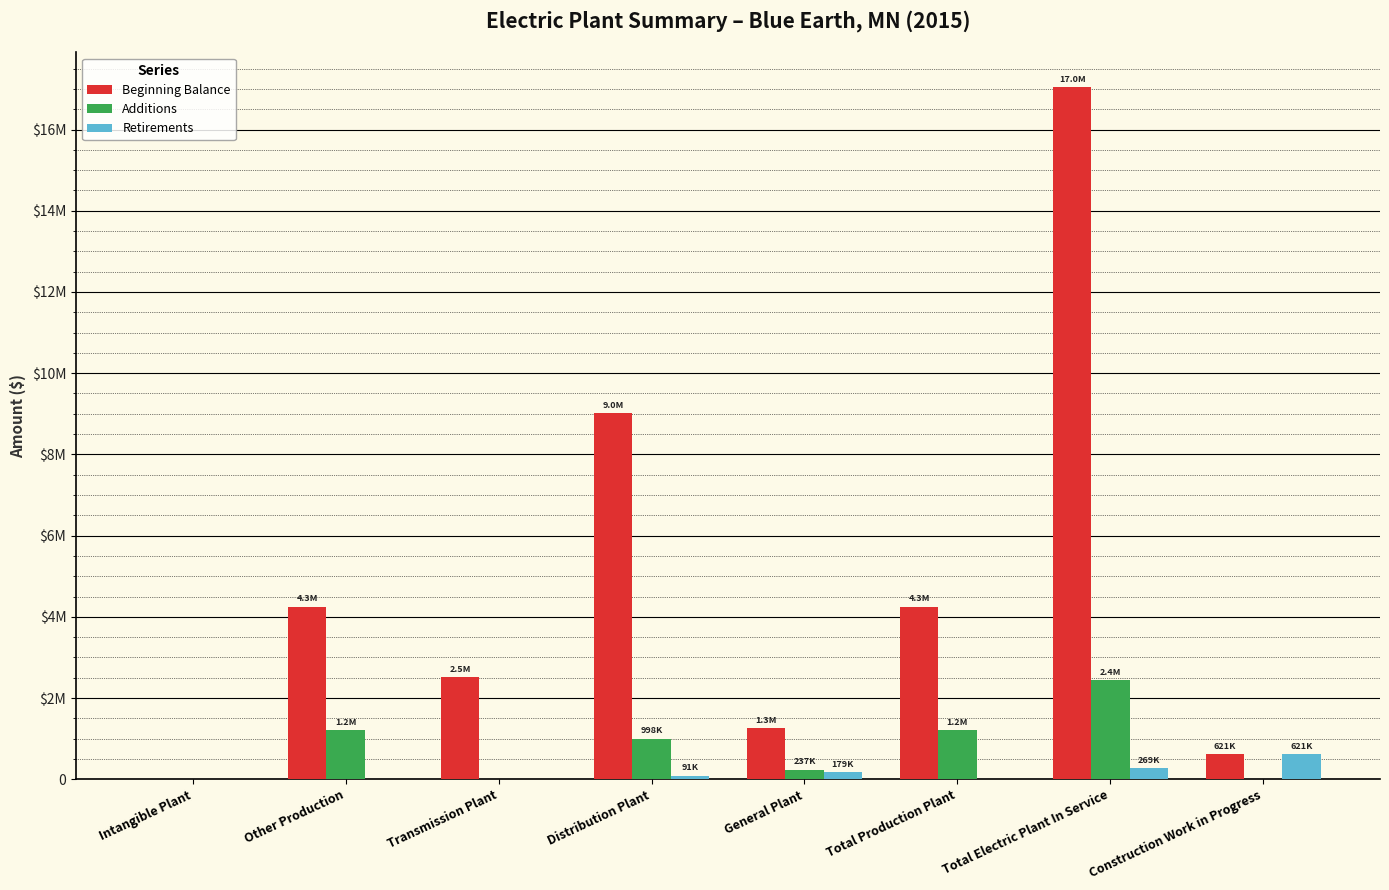

The value of Retirements at Total Production Plant is 0. True or false?

True